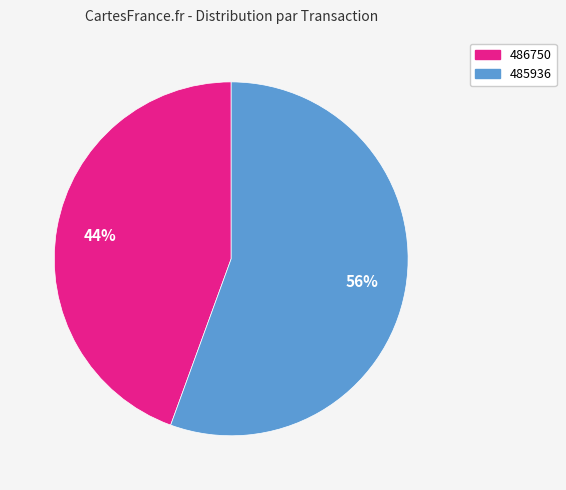

Count the number of slices in the pie.

2